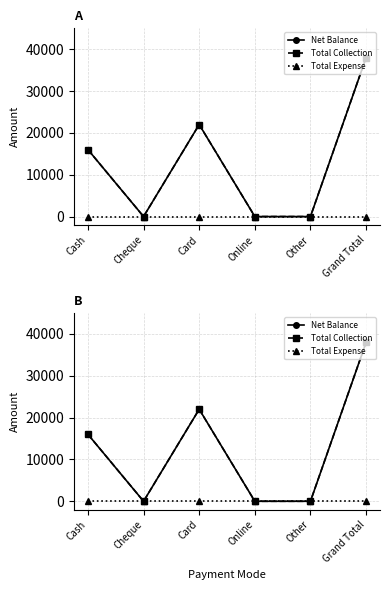

What is the label of the 6th point from the left?

Grand Total